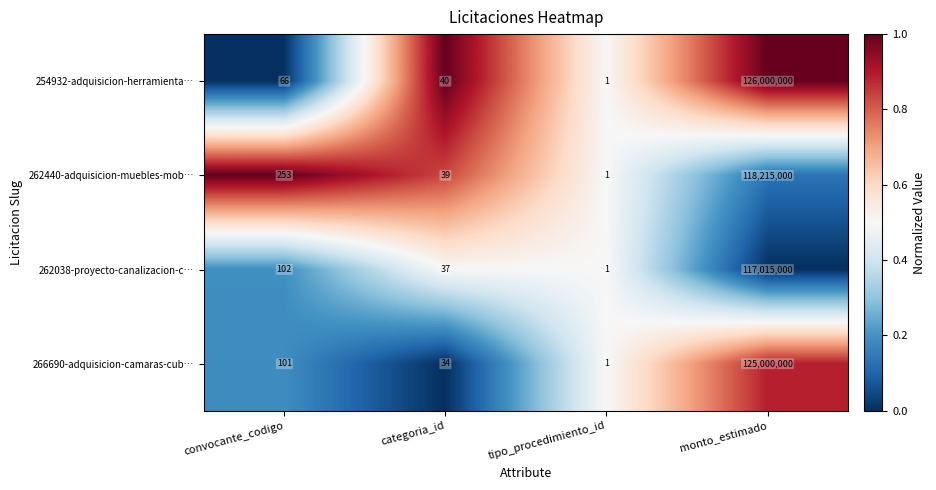

At which category does the chart reach its minimum across all series?

tipo_procedimiento_id